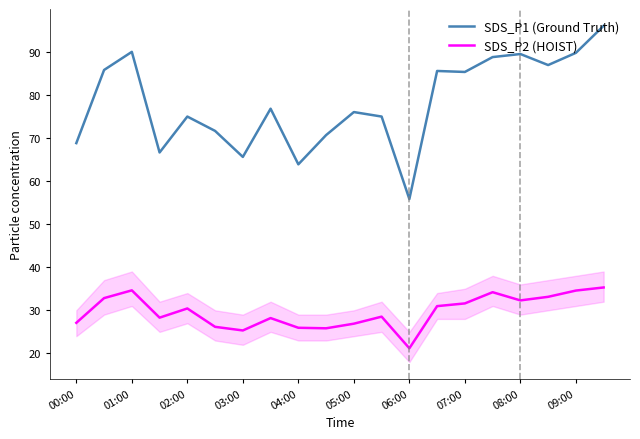

List the series in order of their peak value, highest first.

SDS_P1 (Ground Truth), SDS_P2 (HOIST)